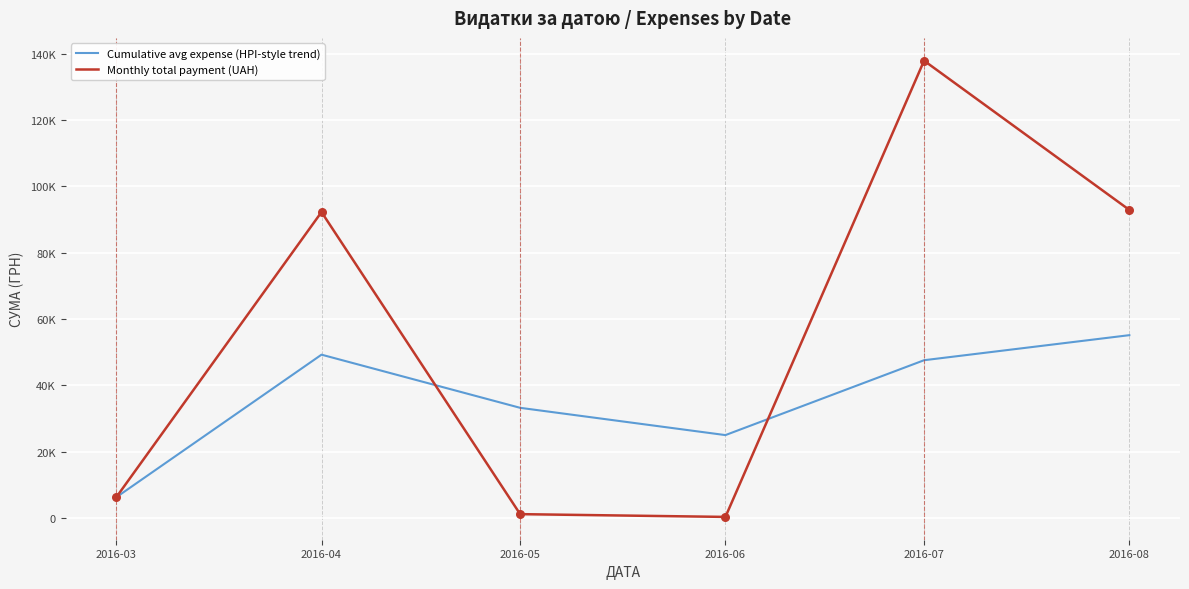

What are all the series names shown in the legend?

Cumulative avg expense (HPI-style trend), Monthly total payment (UAH)